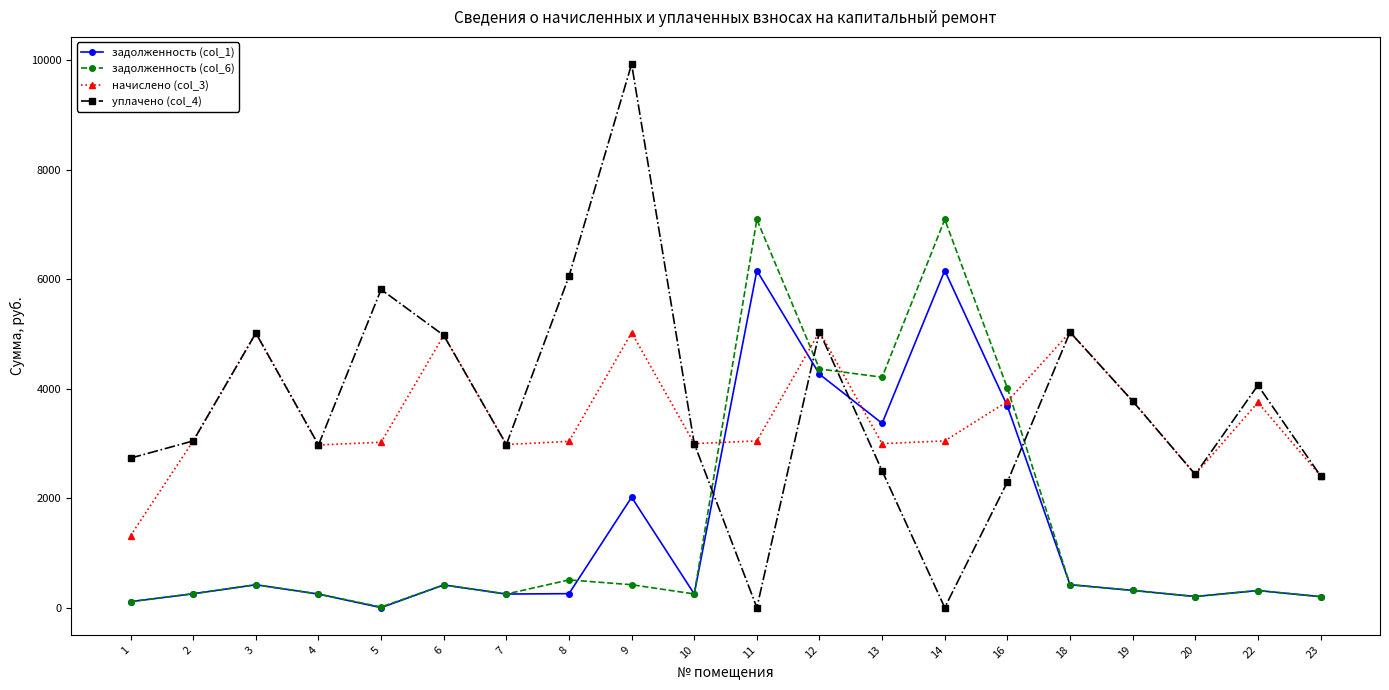

What is the value of the задолженность (col_6) point at the 6th from the left?

414.7